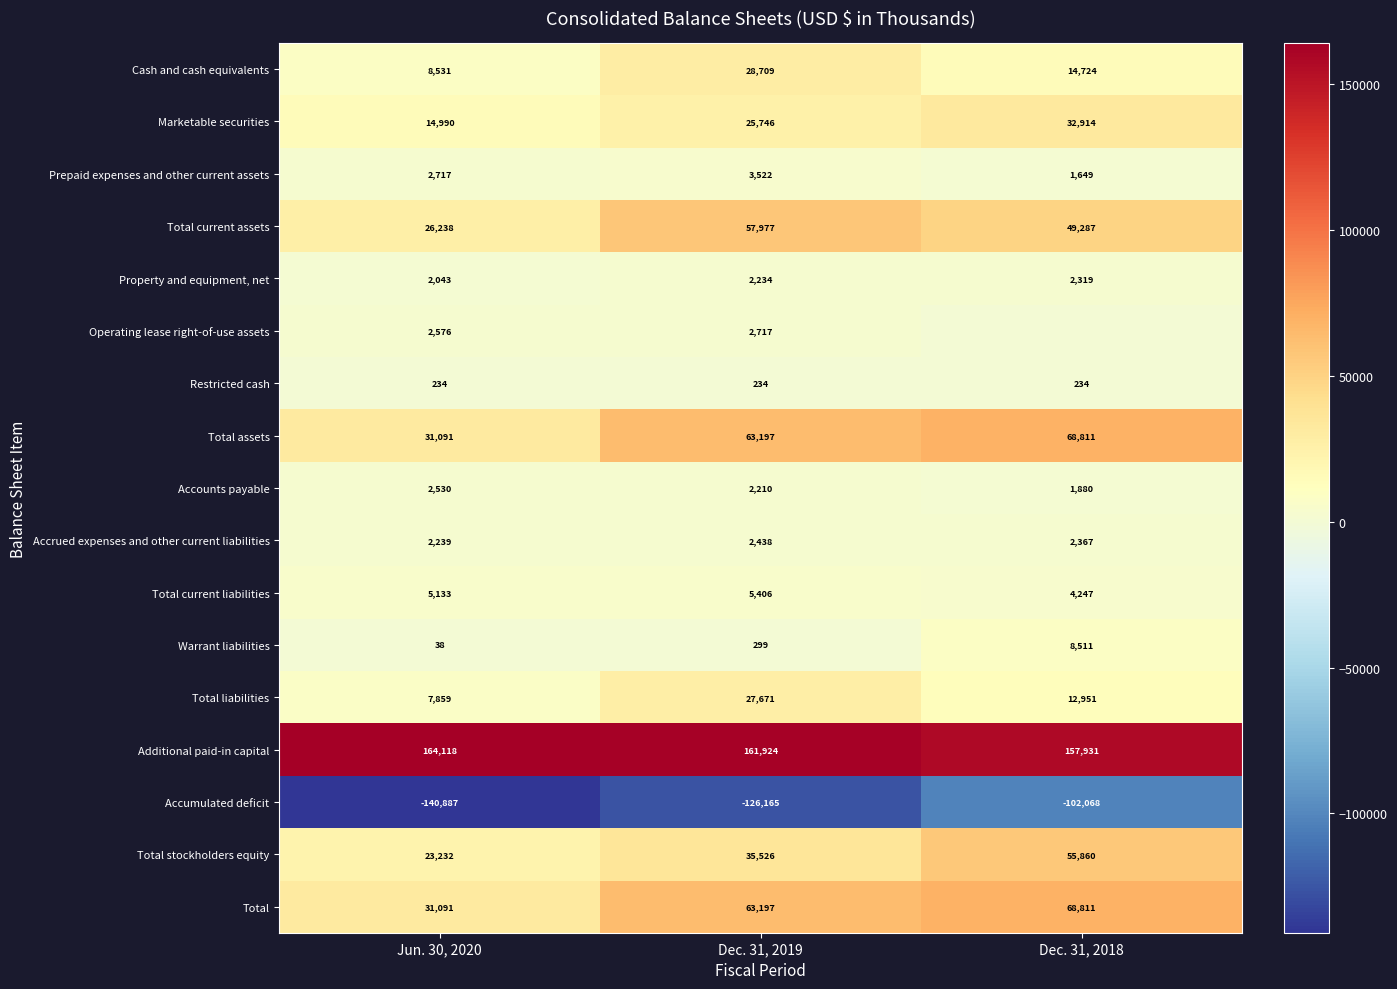

What is the spread (max minus min) of values at Dec. 31, 2019?

288089